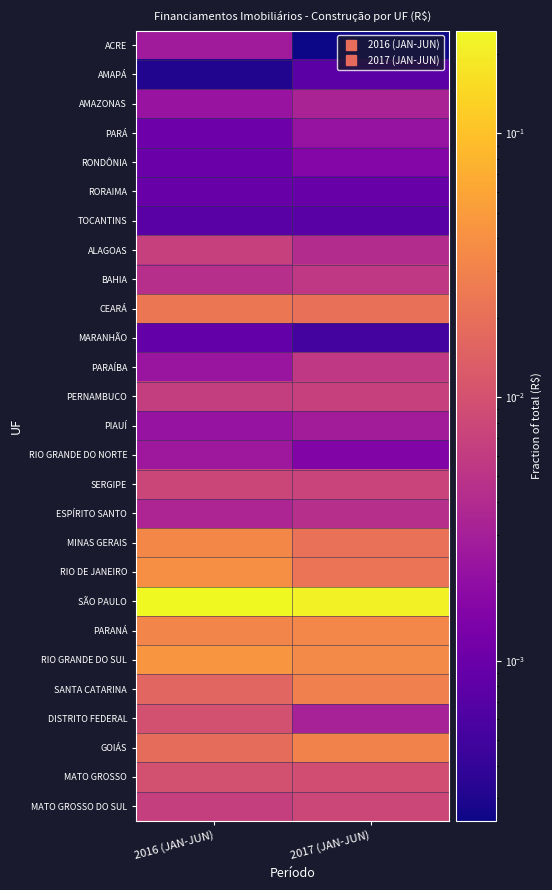

At which category is the sum across all series the highest?

2016 (JAN-JUN)